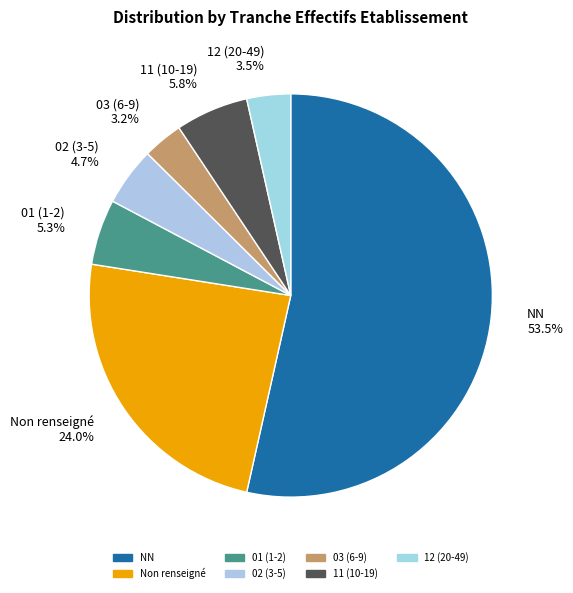

What percentage is NOT represented by Non renseigné 24.0%?

76.0%